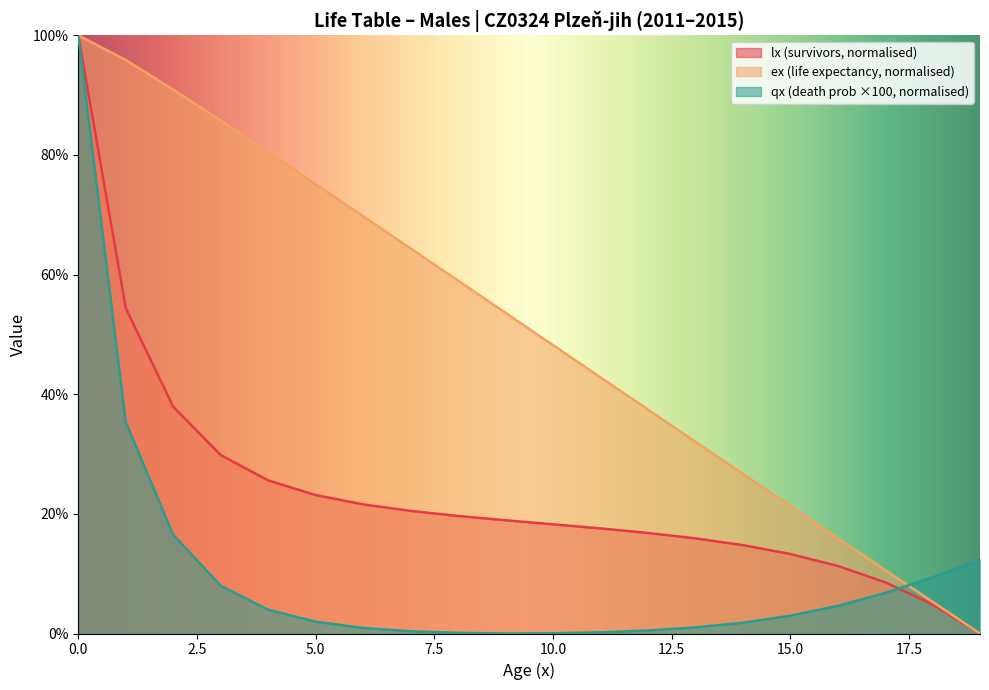

List the series in order of their overall mean, lowest first.

qx (death prob ×100, normalised), lx (survivors, normalised), ex (life expectancy, normalised)